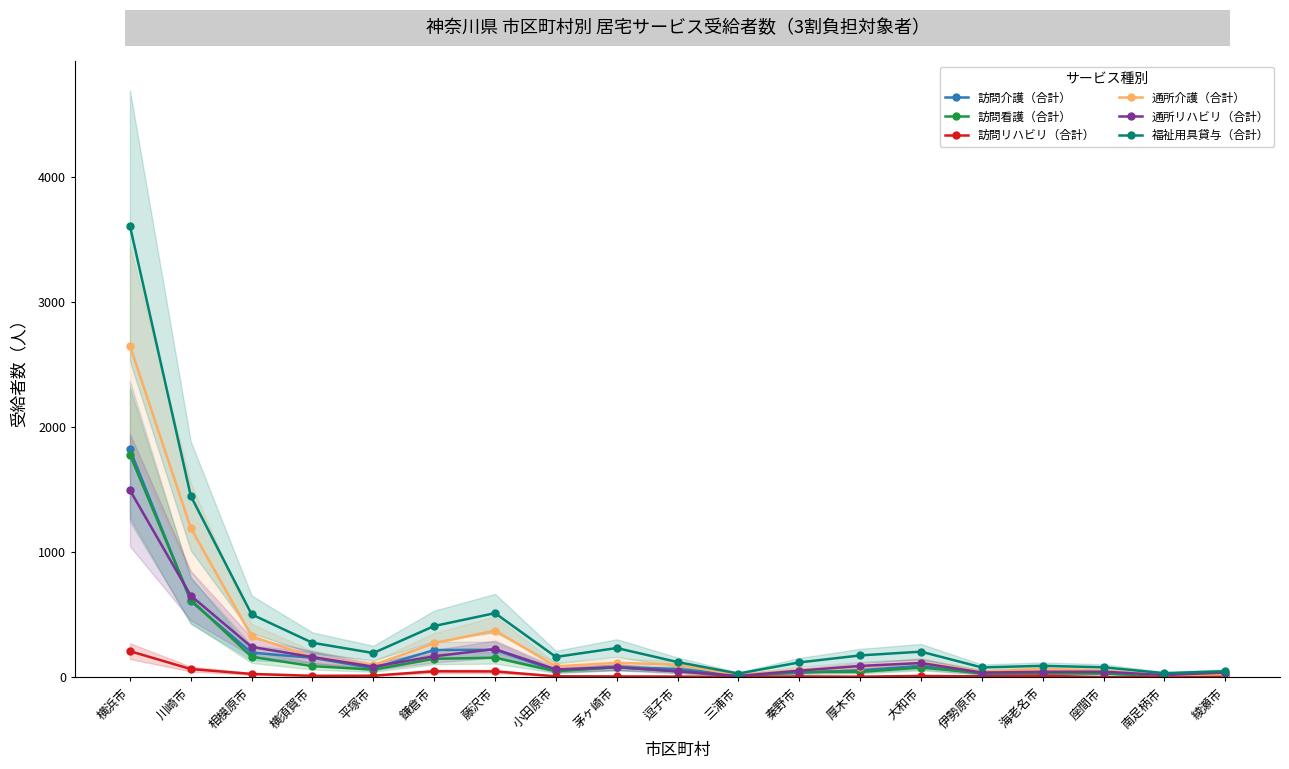

What is the average value of the 福祉用具貸与（合計） series?

439